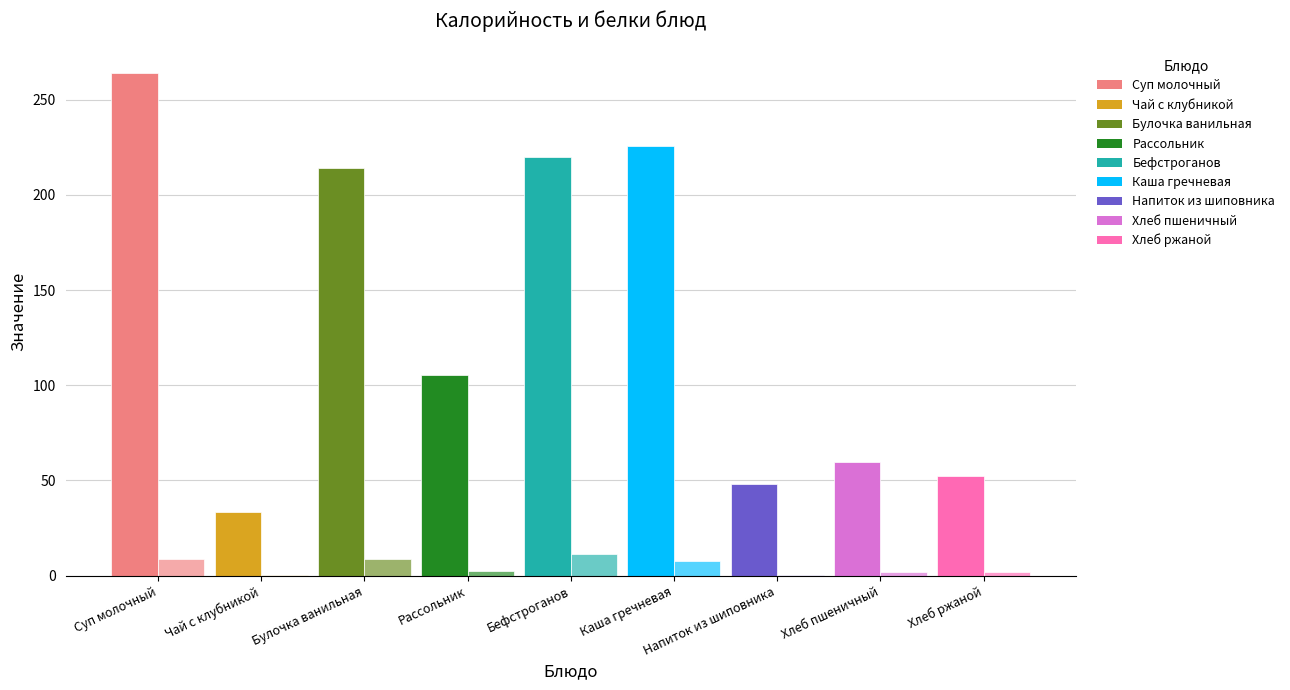

Between Суп молочный с макаронными изделиями and Каша гречневая рассыпчатая, which series saw the biggest shift?

Калорийность